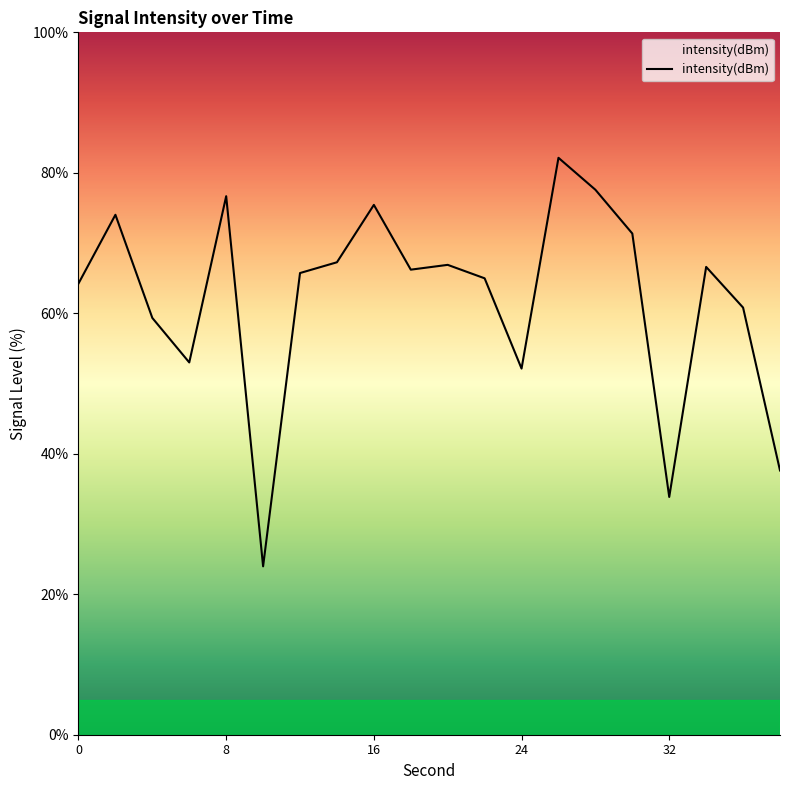

What is the smallest value displayed?

24.0